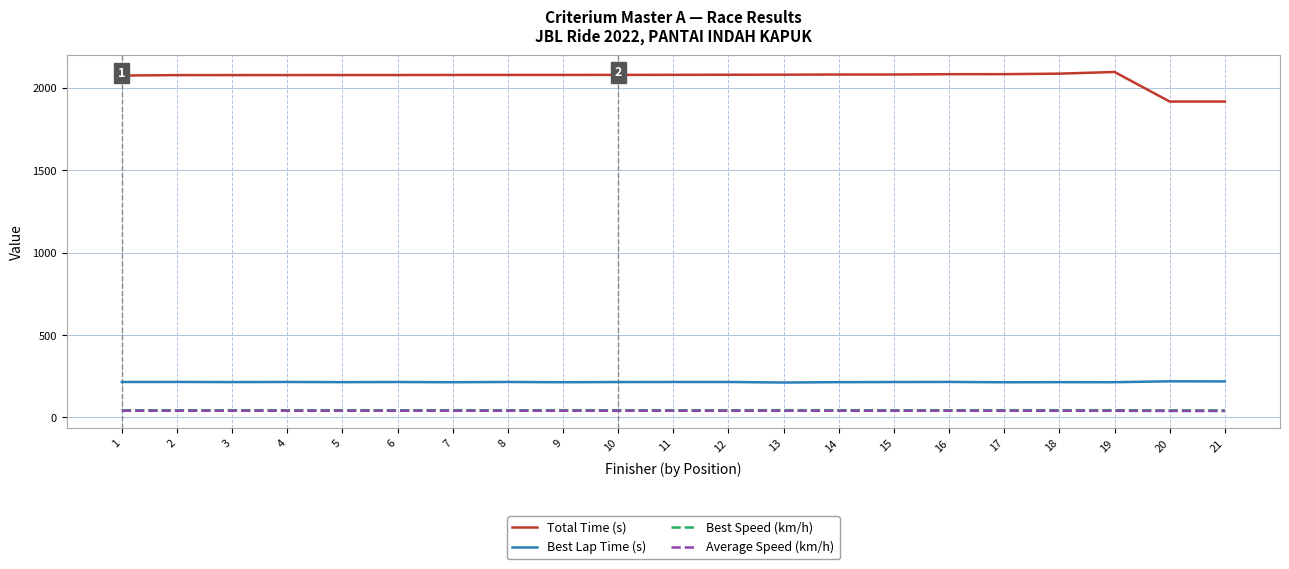

Which series has the widest spread of values?

Total Time (s)